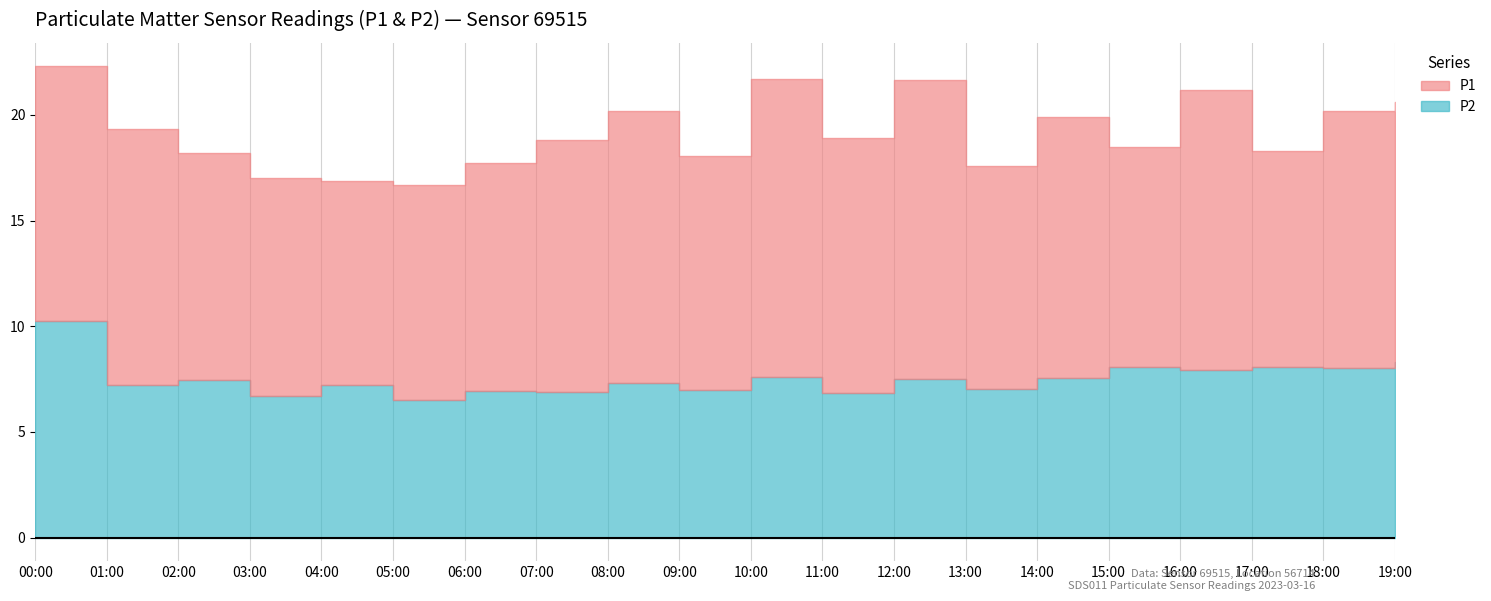

What is the difference between the second highest and minimum values in the P1 series?

5.0